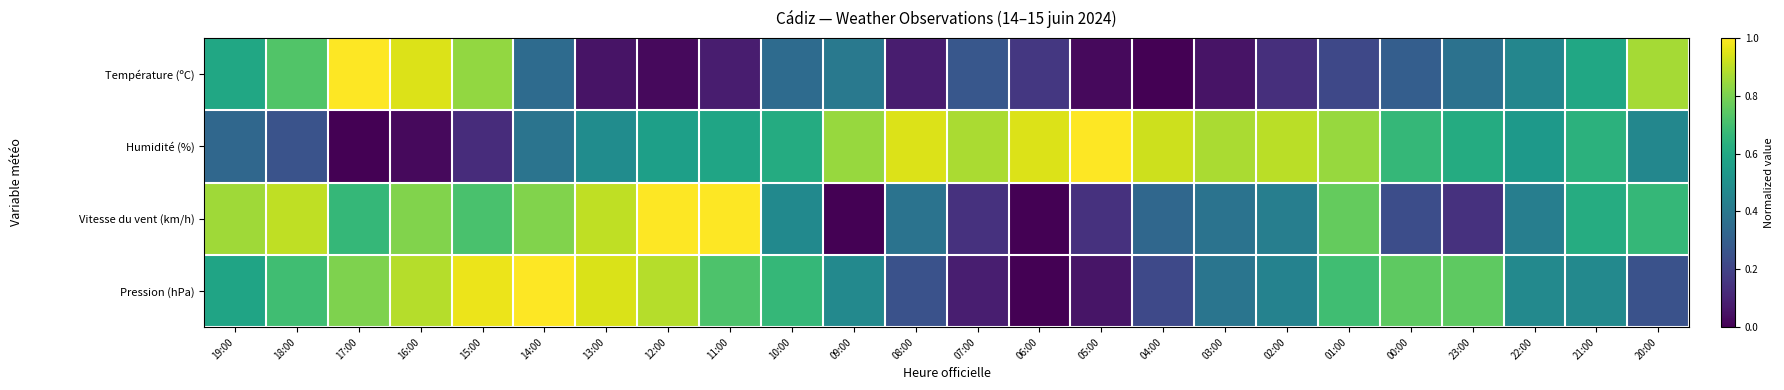

At which category does the chart reach its minimum across all series?

04:00